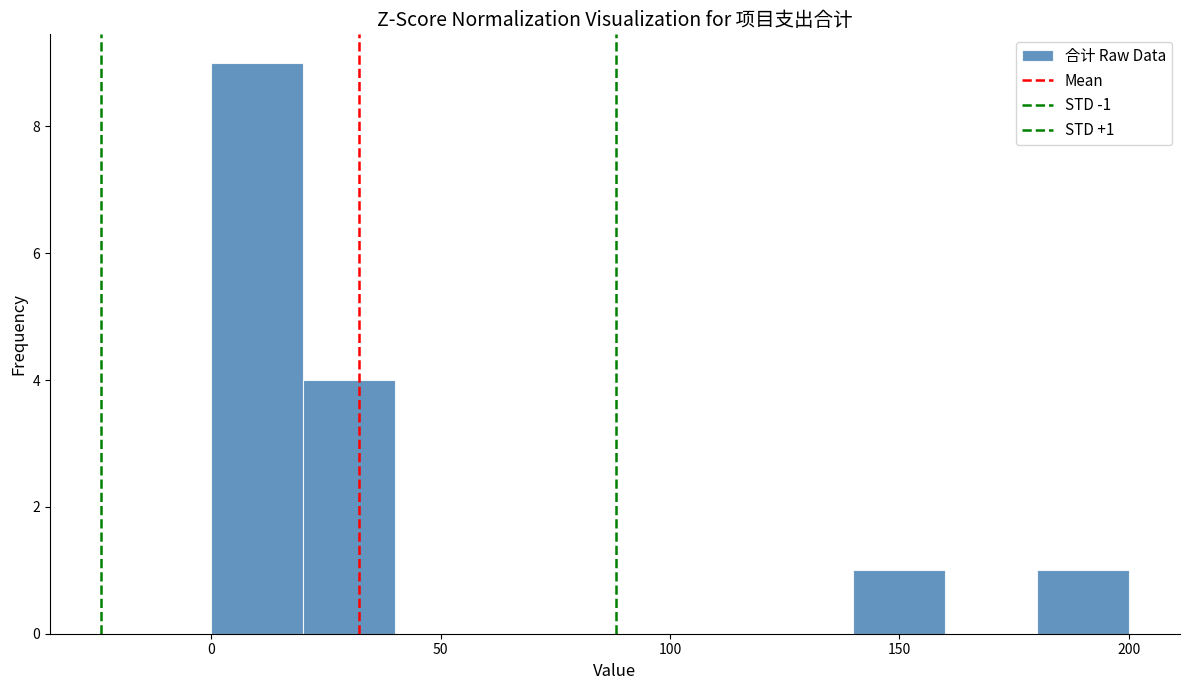

Over which range of the x-axis is the bar tallest?

0 to 20